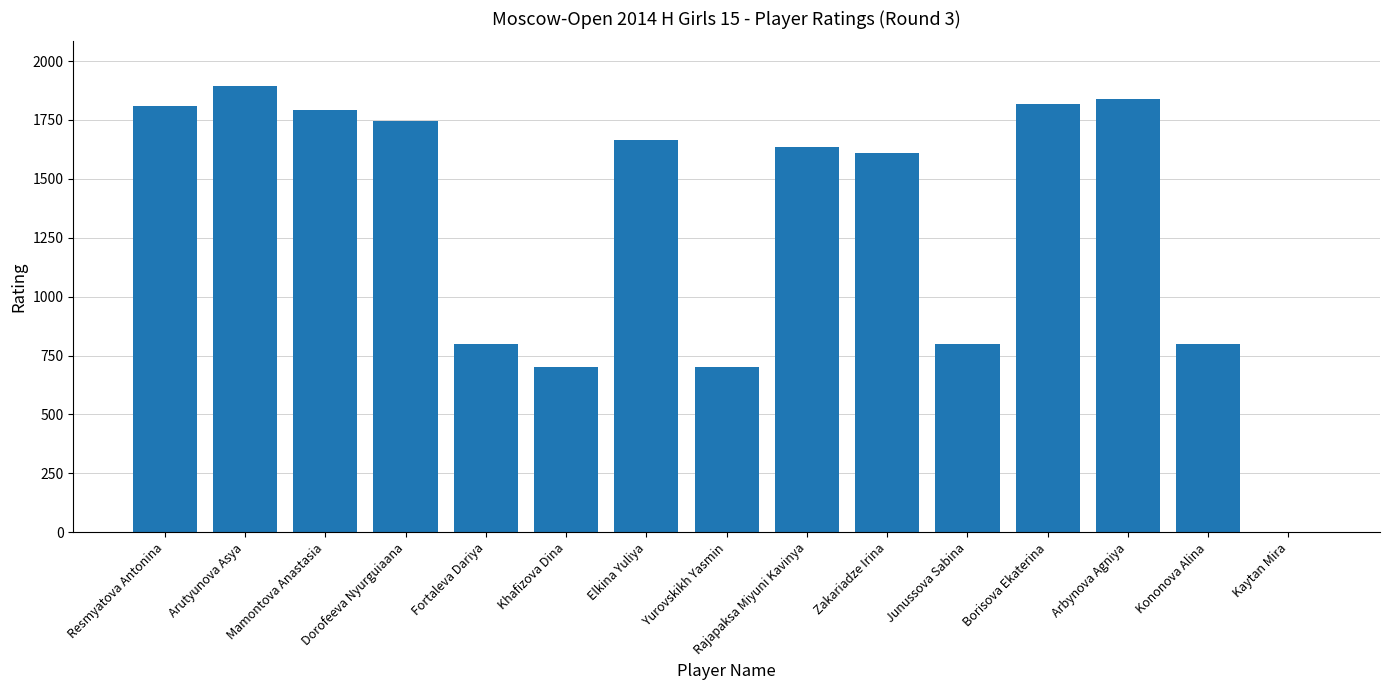

What is the average value?

1307